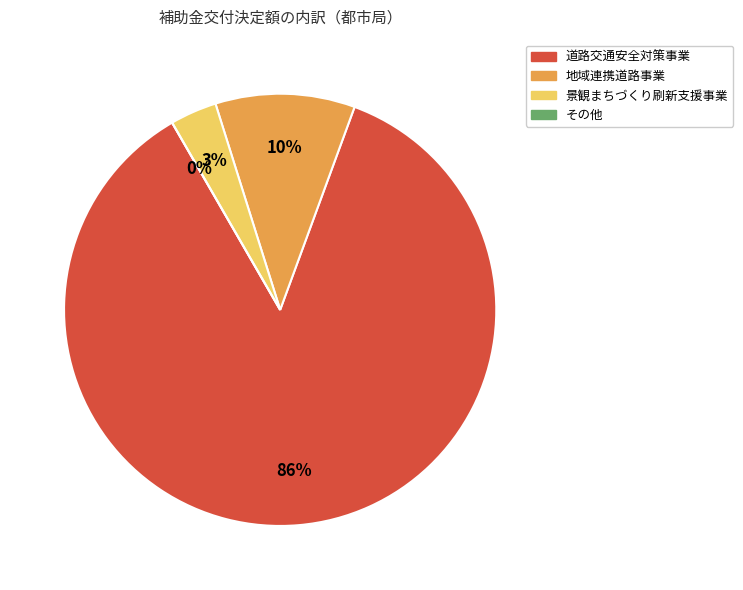

Which slice is the largest?

道路交通安全対策事業(新潟市)